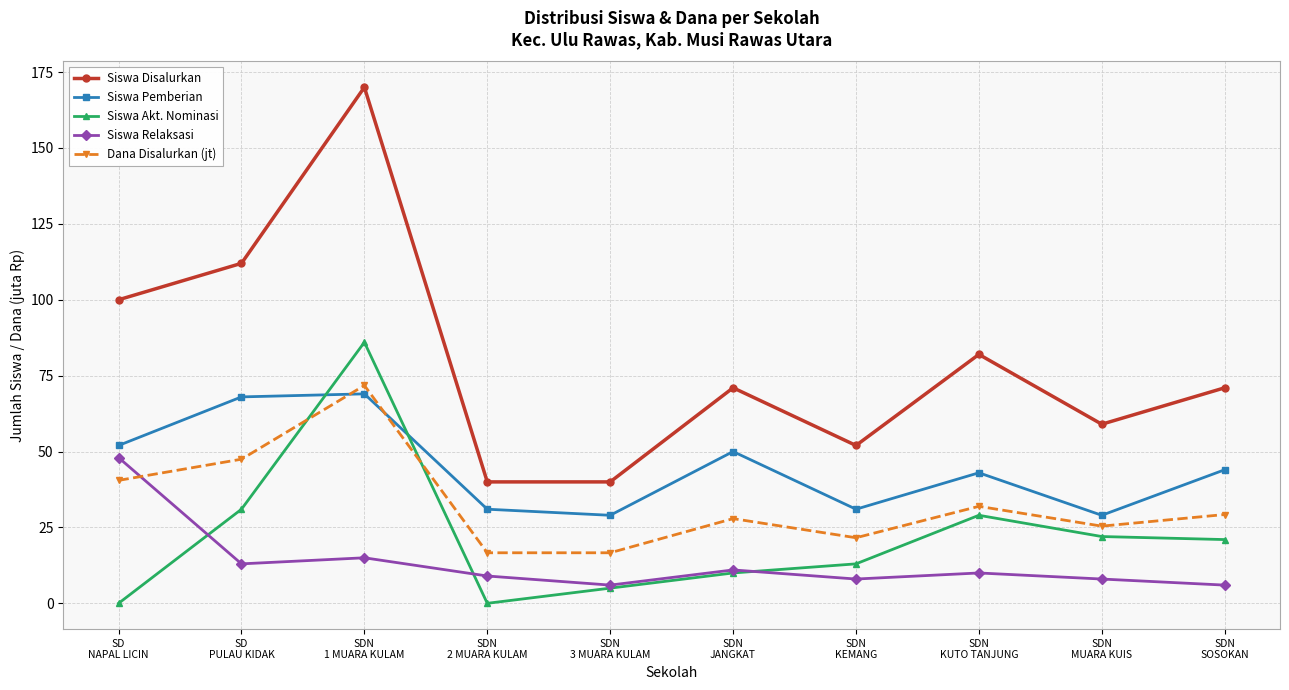

List the series in order of their peak value, lowest first.

Siswa Relaksasi, Siswa Pemberian, Dana Disalurkan (jt), Siswa Akt. Nominasi, Siswa Disalurkan